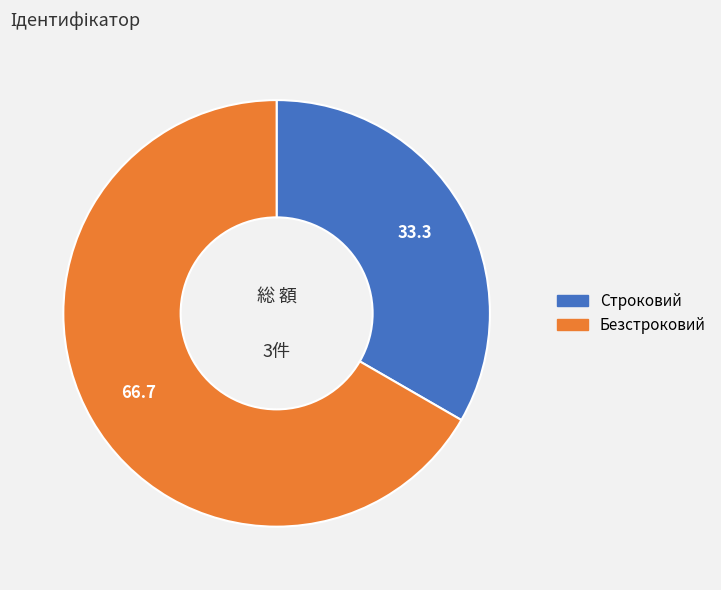

What is the ratio of the value at Безстроковий to the value at Строковий?

2.0